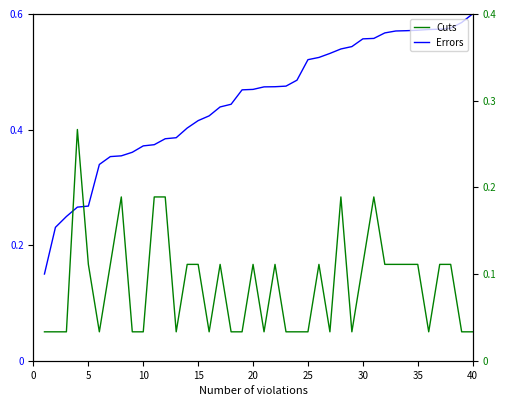

How many lines are shown in the chart?

2